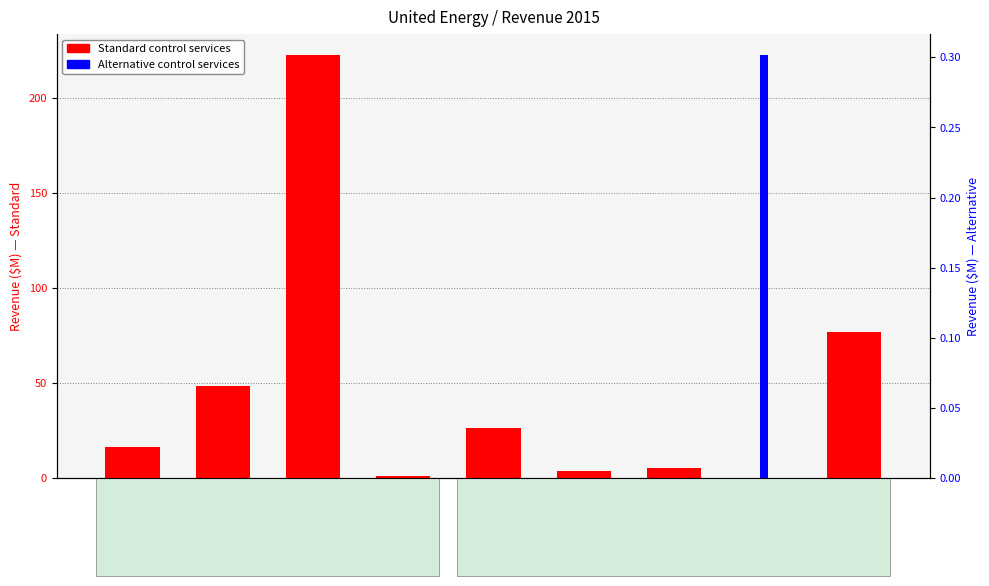

The value of Alternative control services at DREV0109 is 0.0. True or false?

True